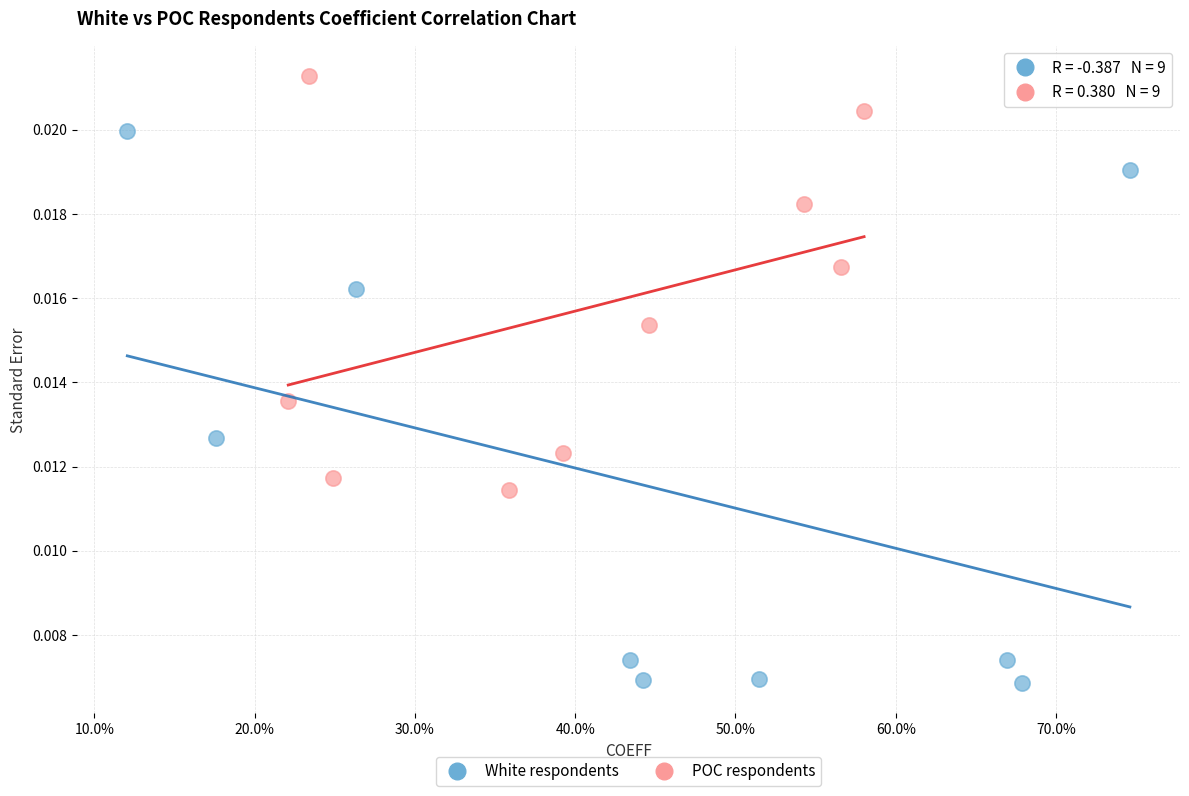

Which series reaches the minimum Y coordinate?

White respondents